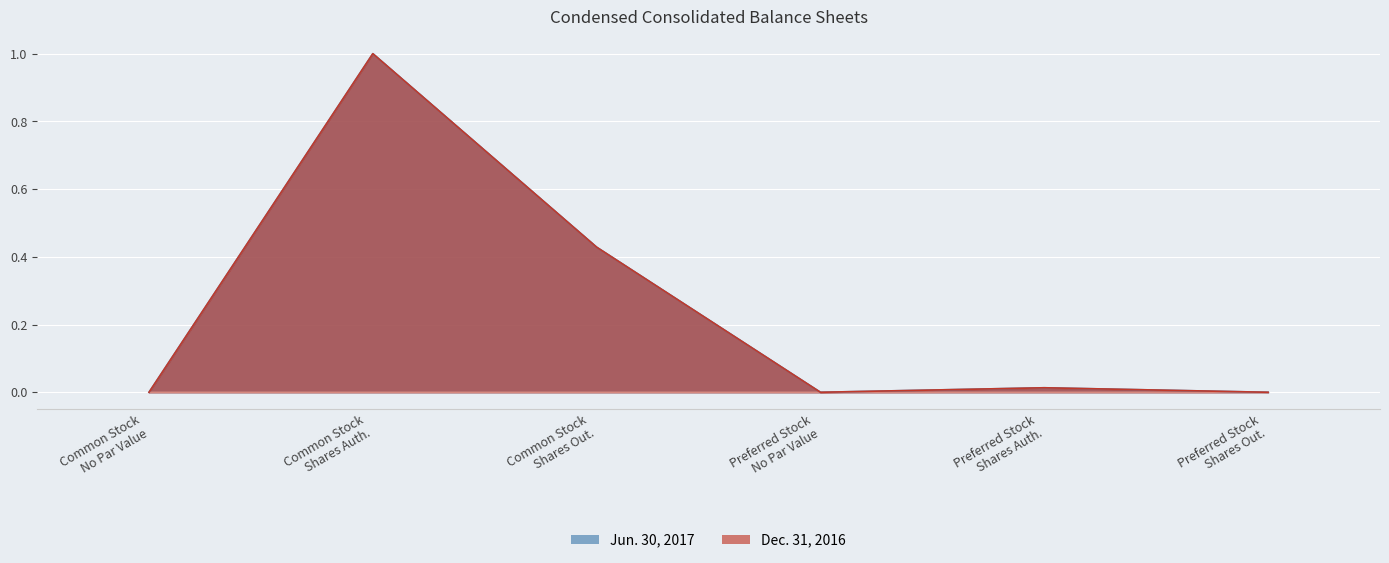

Reading left to right, transcribe all the data shown in this chart.

Jun. 30, 2017 line: Common Stock
No Par Value=0.0	Common Stock
Shares Auth.=1.0	Common Stock
Shares Out.=0.4	Preferred Stock
No Par Value=0.0	Preferred Stock
Shares Auth.=0.0	Preferred Stock
Shares Out.=0.0
Dec. 31, 2016 line: Common Stock
No Par Value=0.0	Common Stock
Shares Auth.=1.0	Common Stock
Shares Out.=0.4	Preferred Stock
No Par Value=0.0	Preferred Stock
Shares Auth.=0.0	Preferred Stock
Shares Out.=0.0